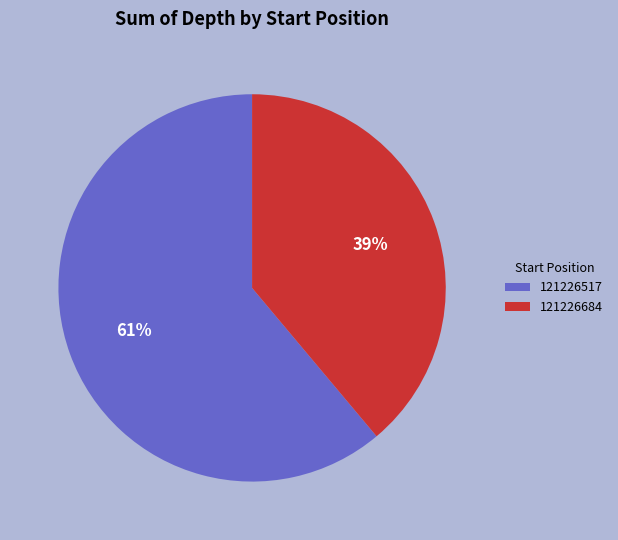

To the nearest percent, what portion does 121226684 represent?

39%